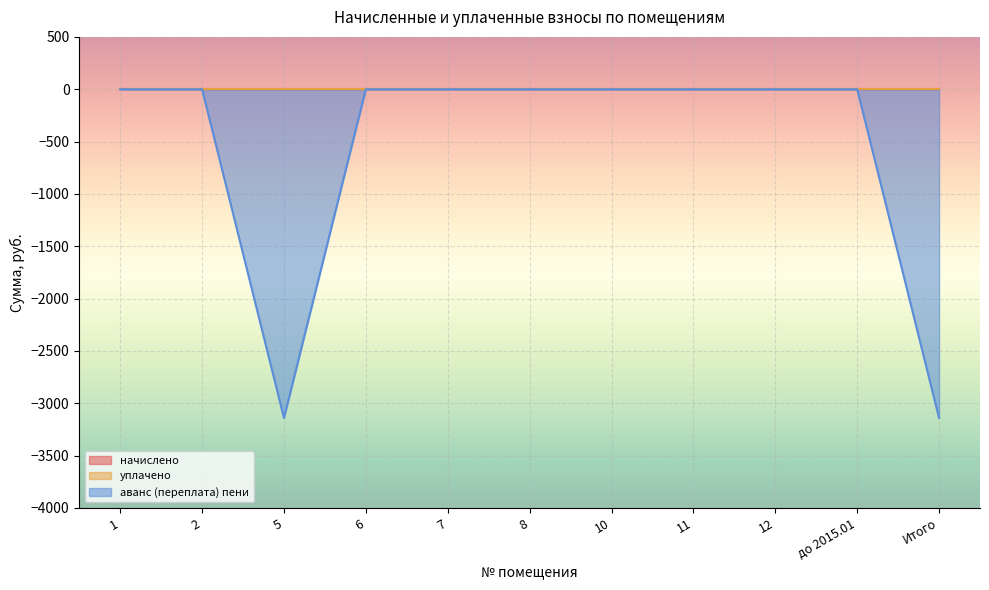

At which category is the sum across all series the highest?

1